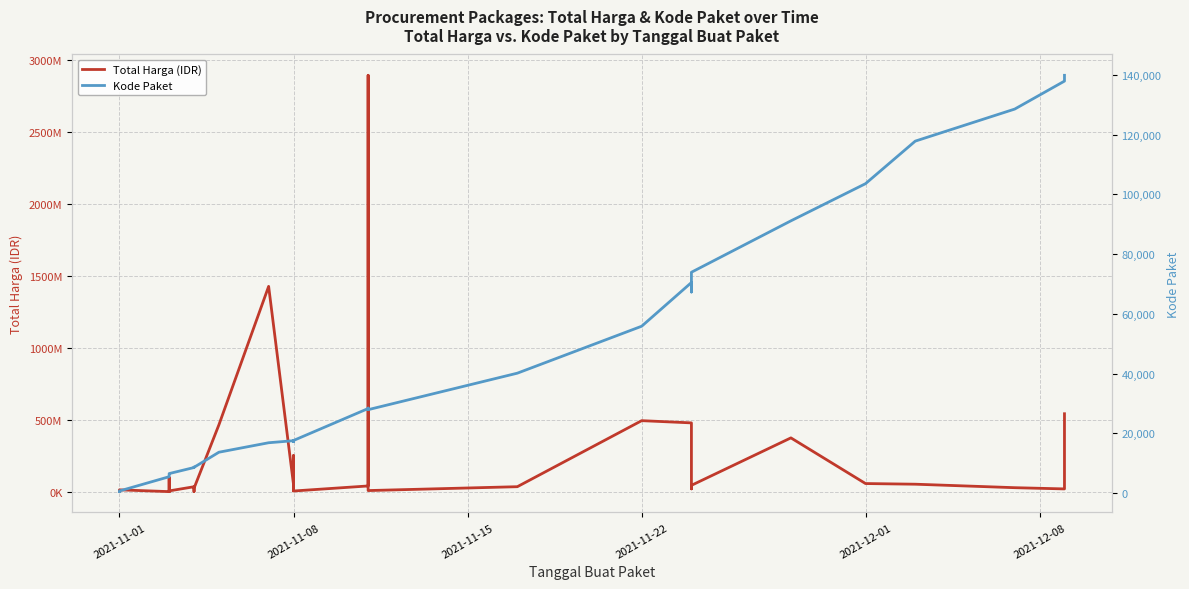

What is the difference between the maximum and second lowest values in the Total Harga (IDR) series?

2891940000